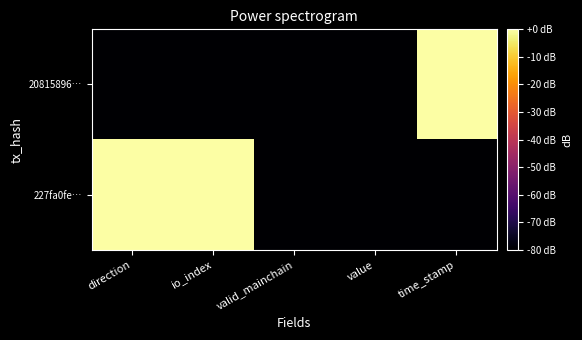

Which series changed the most between direction and value?

227fa0fe…